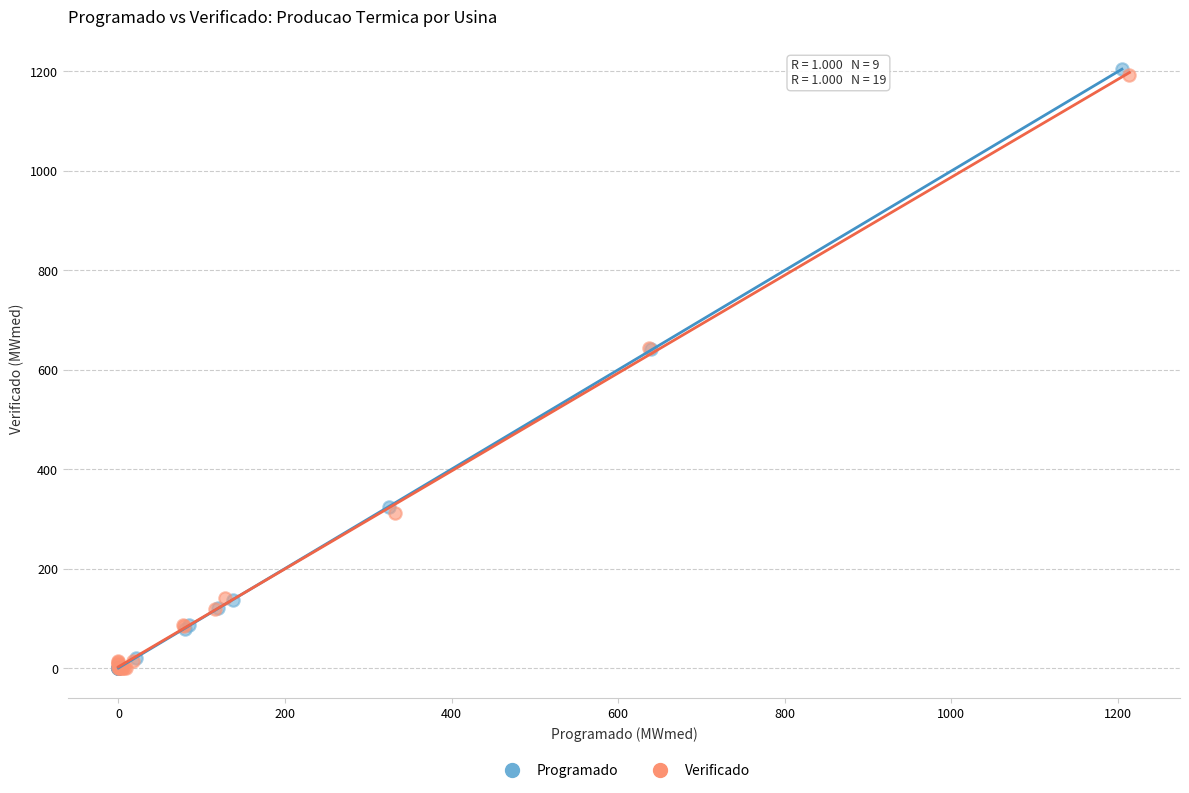

What are all the series names shown in the legend?

Programado, Verificado